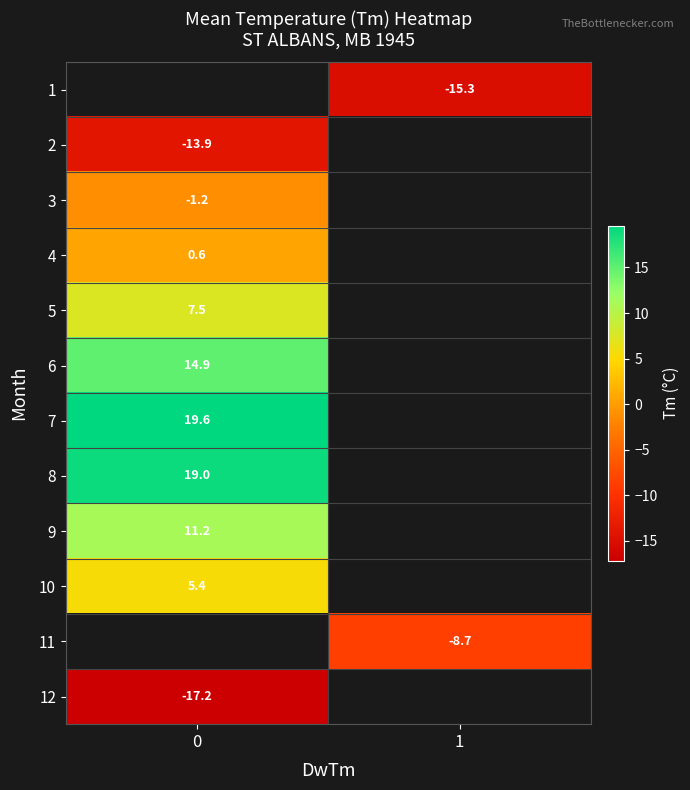

How many data points does each series have?

2